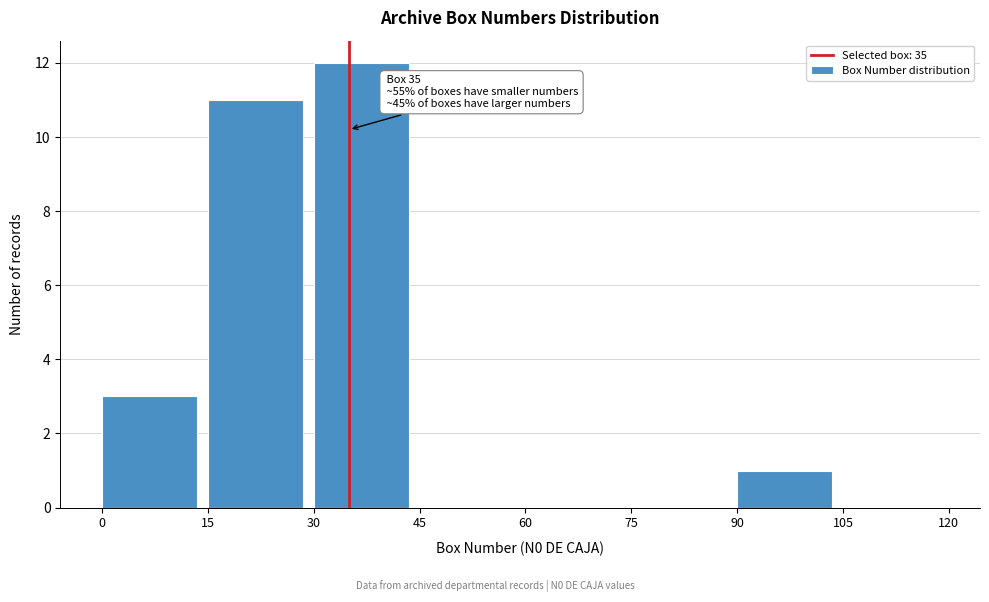

Over which range of the x-axis is the bar tallest?

30 to 45